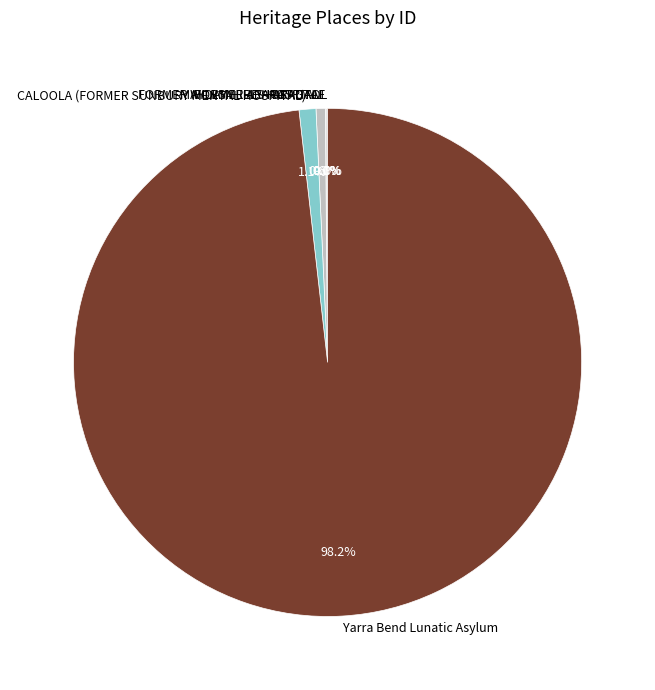

To the nearest percent, what portion does CALOOLA (FORMER SUNBURY MENTAL HOSPITAL) represent?

1%